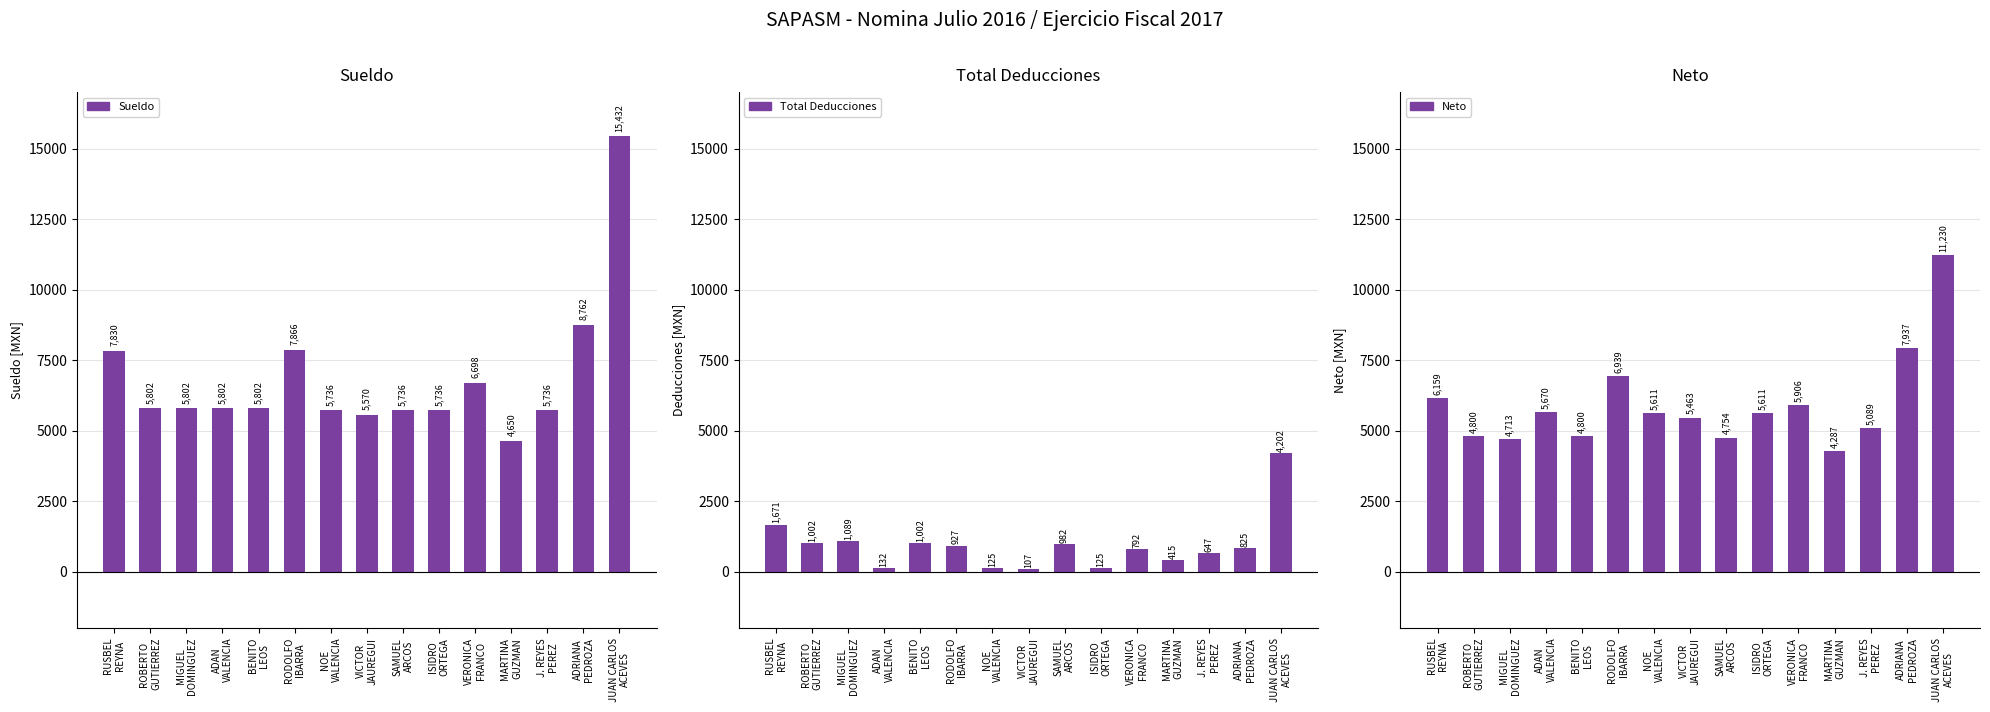

List the labels in order of Total Deducciones value, smallest first.

VICTOR
JAUREGUI, NOE
VALENCIA, ISIDRO
ORTEGA, ADAN
VALENCIA, MARTINA
GUZMAN, J. REYES
PEREZ, VERONICA
FRANCO, ADRIANA
PEDROZA, RODOLFO
IBARRA, SAMUEL
ARCOS, ROBERTO
GUTIERREZ, BENITO
LEOS, MIGUEL
DOMINGUEZ, RUSBEL
REYNA, JUAN CARLOS
ACEVES